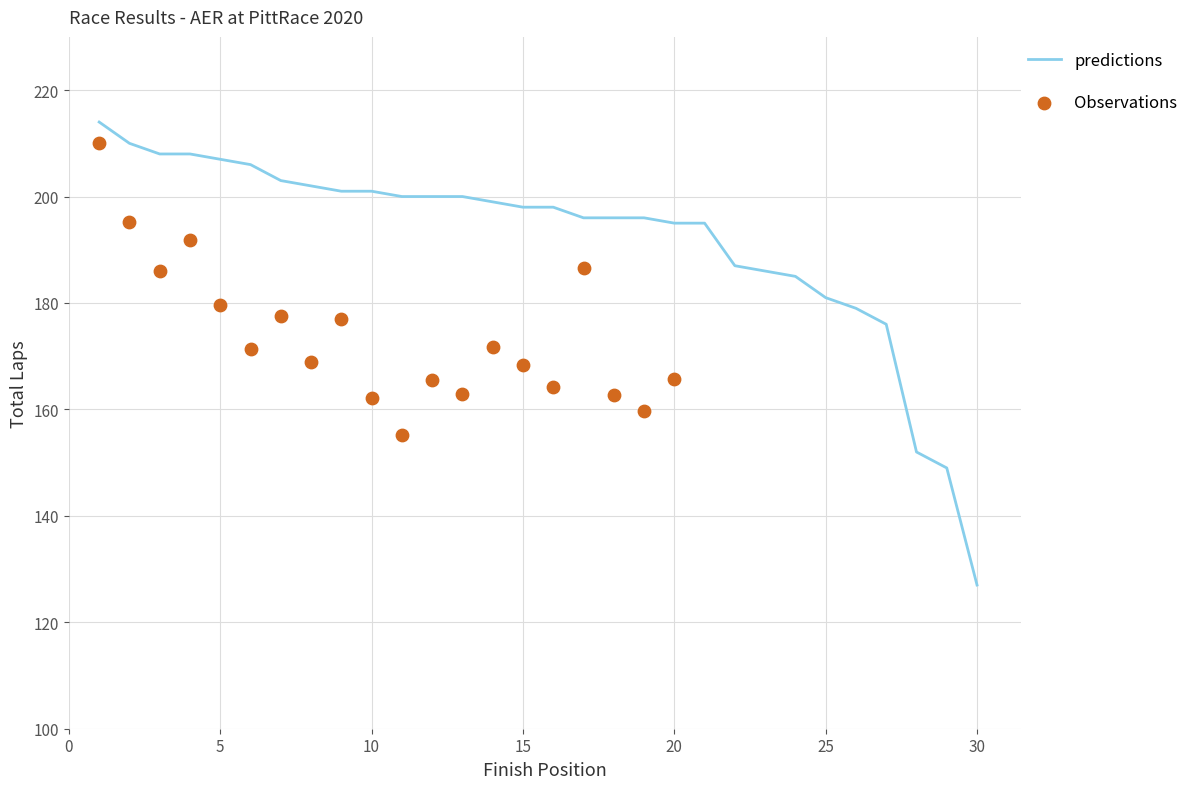

Which category has the lowest value in the predictions series?

30